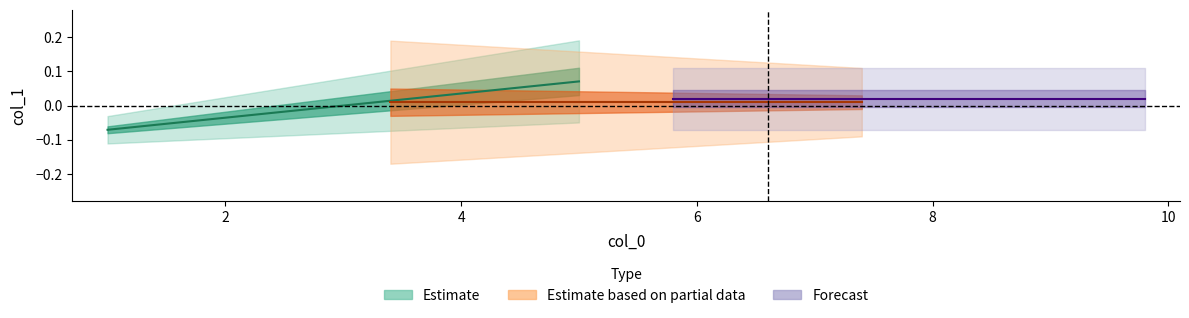

Is it true that the value at 3 is -0.1?

False